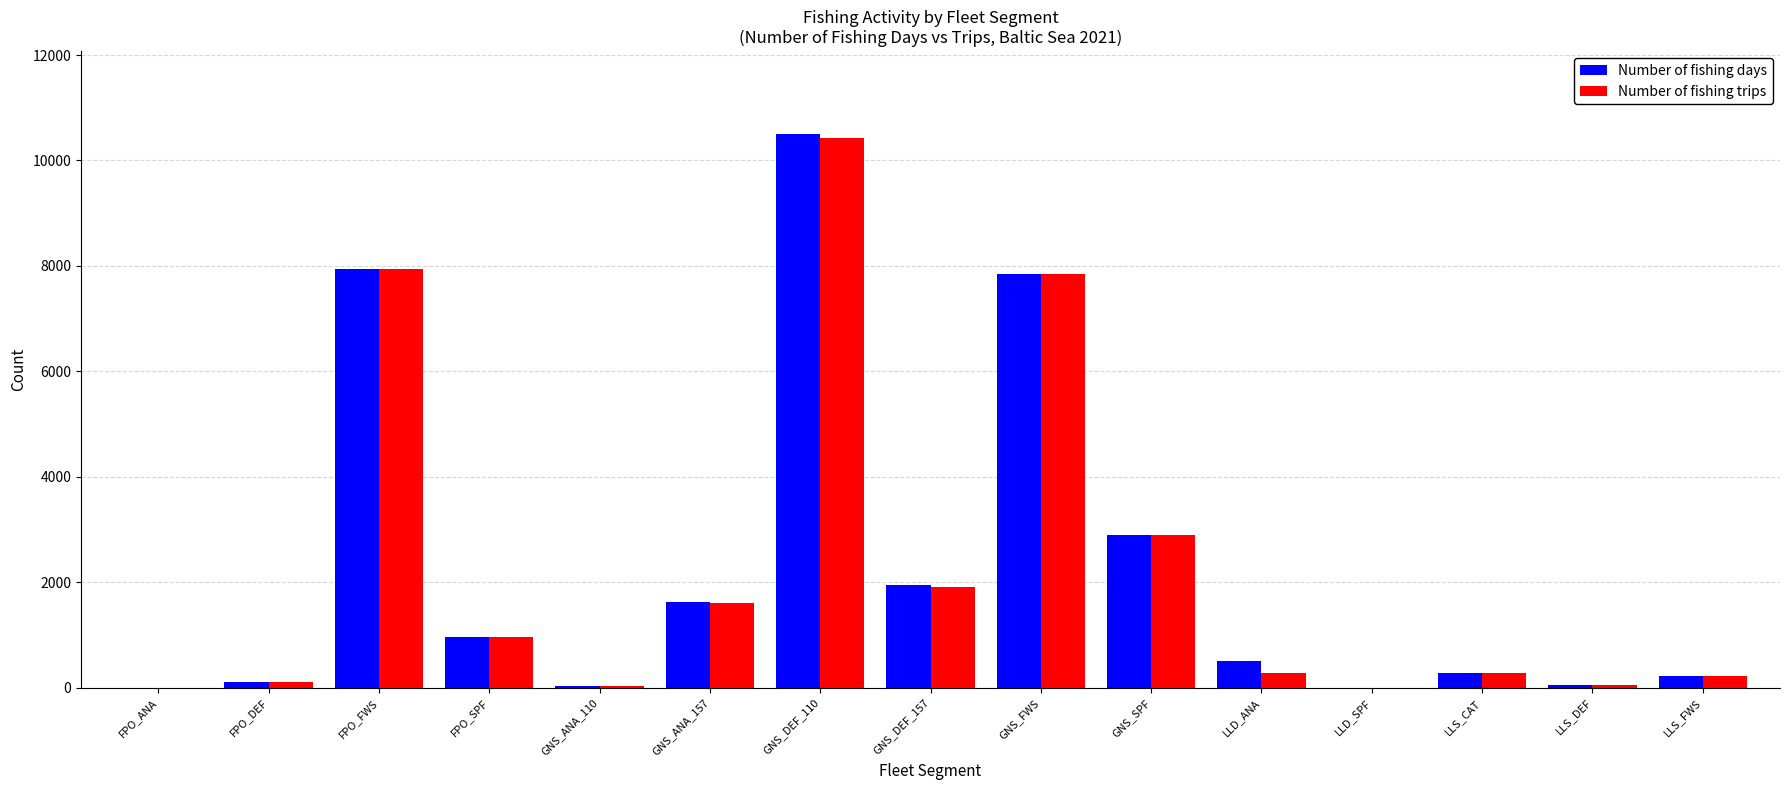

What is the maximum value shown in the chart?

10498